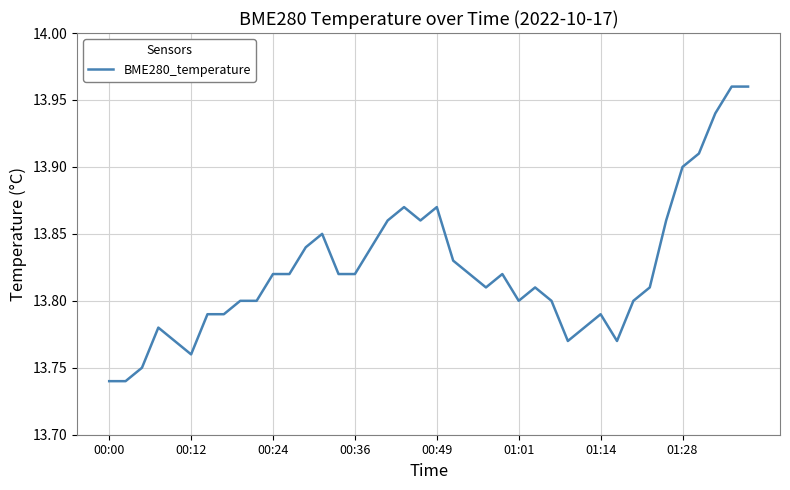

What is the greatest value displayed?

14.0